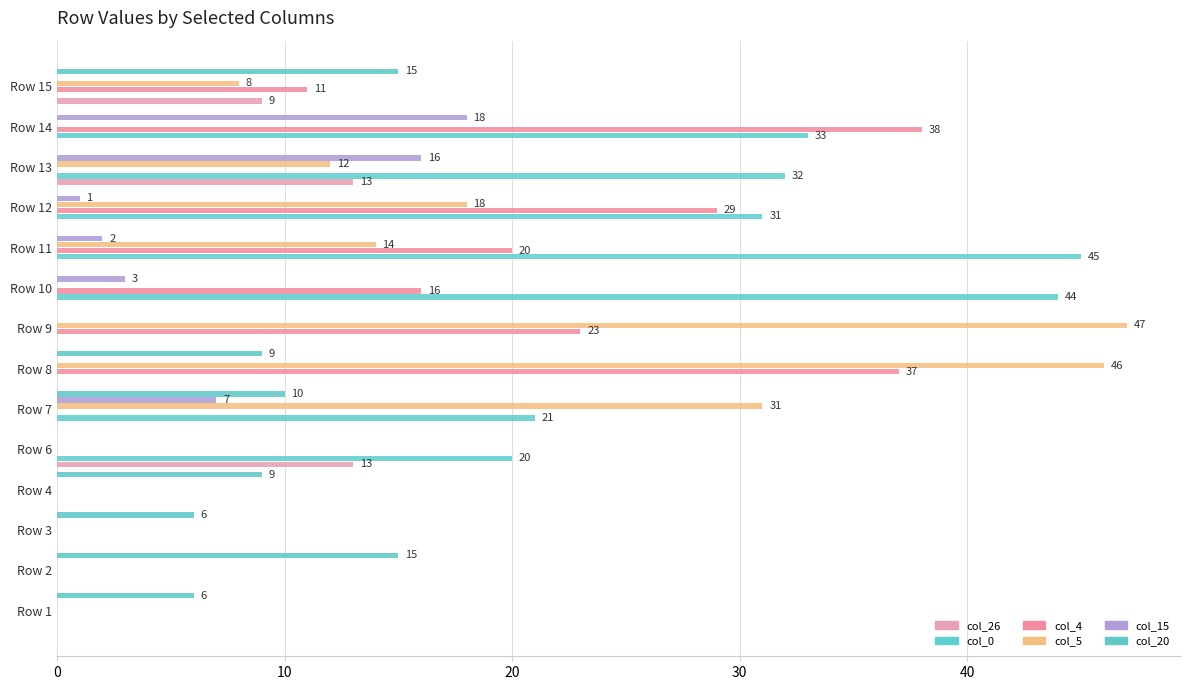

Count the number of data series in this chart.

6